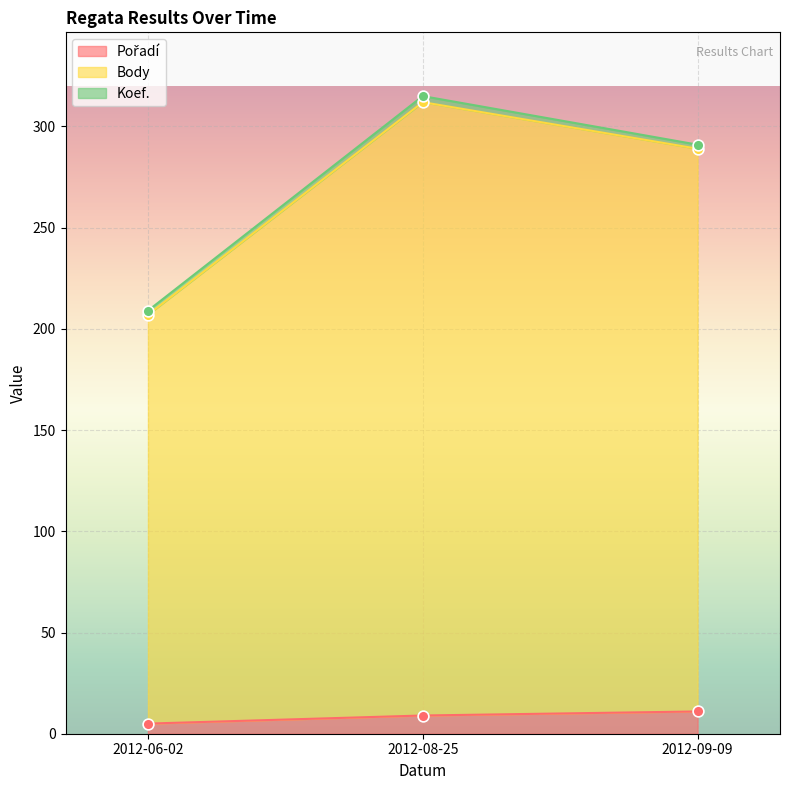

Which series has the largest total across all categories?

Body